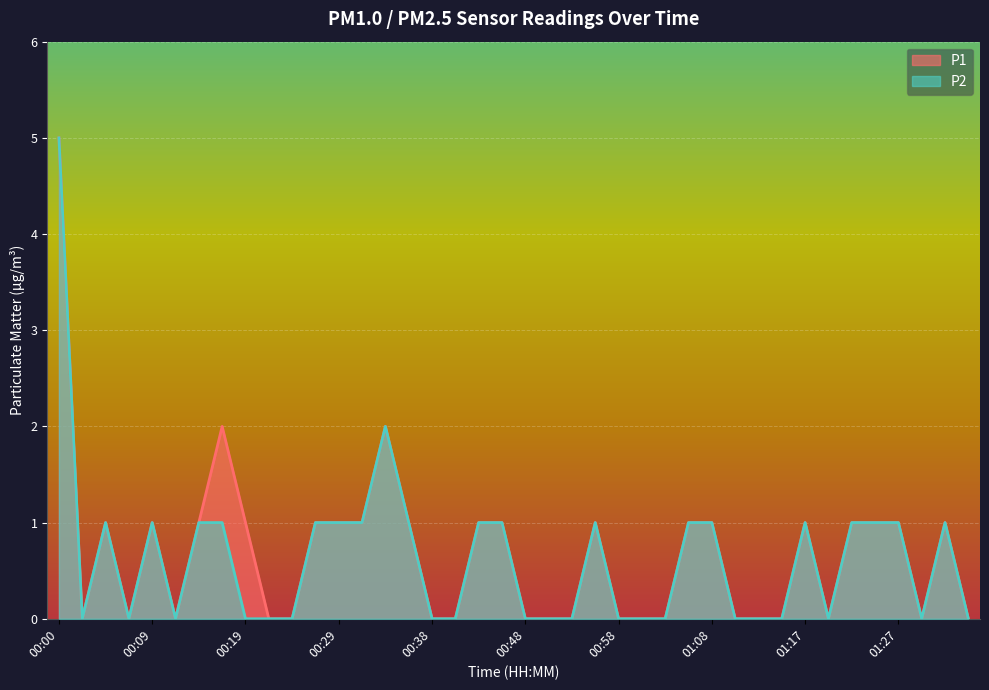

Count the number of categories in the chart.

40